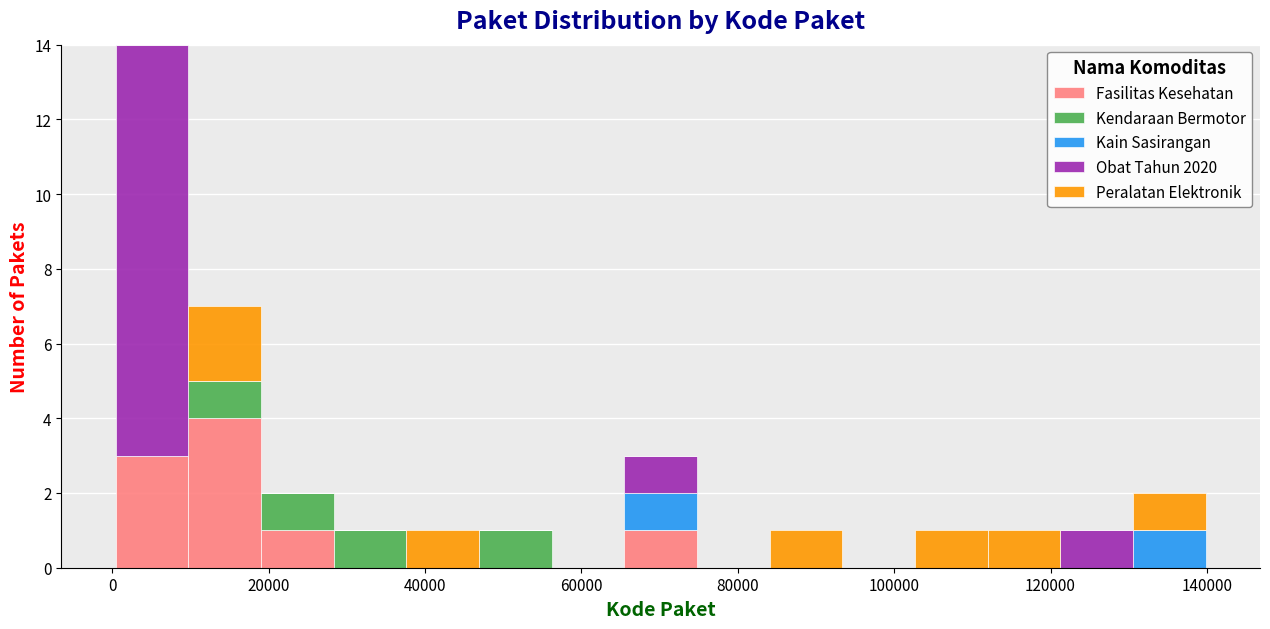

Reading left to right, list every stacked bar in this chart as the range it spans on the x-axis followed by its total height. Neither the bar edges nor the heights are printed on the chart, so give them approximately, as read against the axes.

0 to 10000: 14
10000 to 20000: 7
20000 to 28000: 2
28000 to 38000: 1
38000 to 46000: 1
46000 to 56000: 1
56000 to 66000: 0
66000 to 74000: 3
74000 to 84000: 0
84000 to 94000: 1
94000 to 102000: 0
102000 to 112000: 1
112000 to 122000: 1
122000 to 130000: 1
130000 to 140000: 2